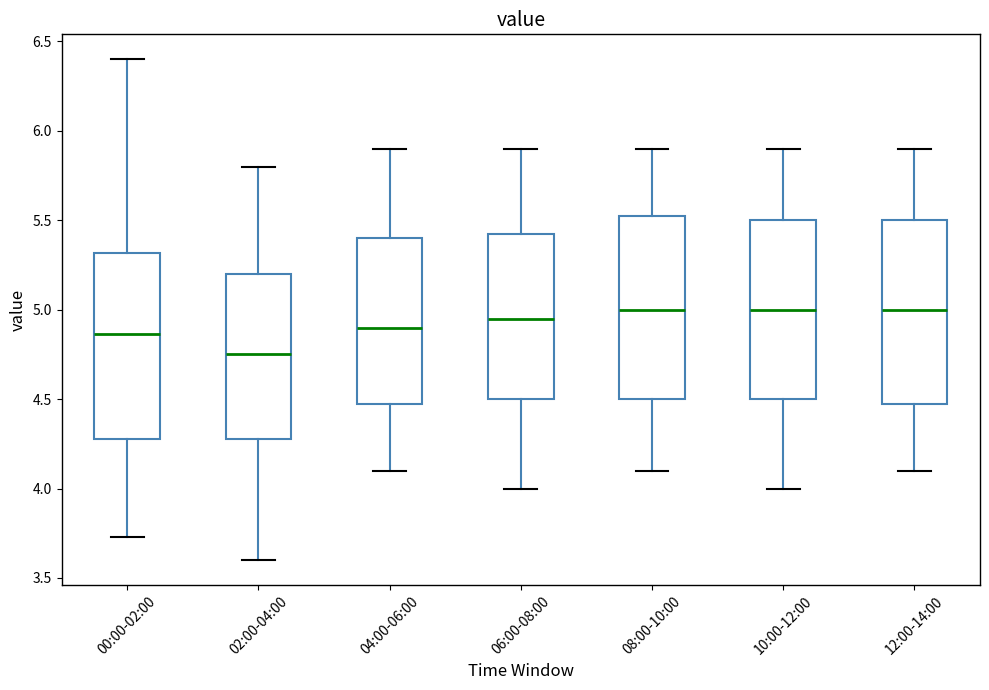

Reading left to right, read every box against the y-axis: the position of its median line, the range the box covers, and the ends of its whiskers. The values are not printed on the chart, so give them approximately, as read against the axis.

00:00-02:00: median 4.85, box 4.30 to 5.30, whiskers 3.75 to 6.40
02:00-04:00: median 4.75, box 4.30 to 5.20, whiskers 3.60 to 5.80
04:00-06:00: median 4.90, box 4.50 to 5.40, whiskers 4.10 to 5.90
06:00-08:00: median 4.95, box 4.50 to 5.45, whiskers 4.00 to 5.90
08:00-10:00: median 5.00, box 4.50 to 5.55, whiskers 4.10 to 5.90
10:00-12:00: median 5.00, box 4.50 to 5.50, whiskers 4.00 to 5.90
12:00-14:00: median 5.00, box 4.50 to 5.50, whiskers 4.10 to 5.90